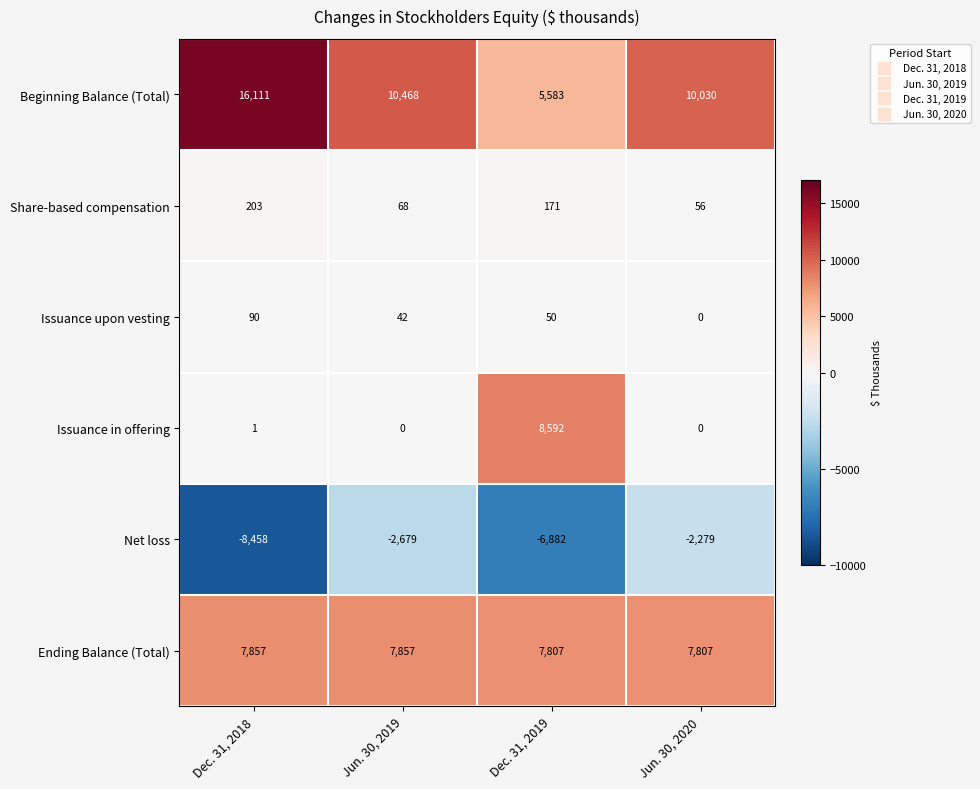

Reading left to right, extract all data points from this chart.

Beginning Balance (Total): 16111	10468	5583	10030
Share-based compensation: 203	68	171	56
Issuance upon vesting: 90	42	50	0
Issuance in offering: 1	0	8592	0
Net loss: -8458	-2679	-6882	-2279
Ending Balance (Total): 7857	7857	7807	7807